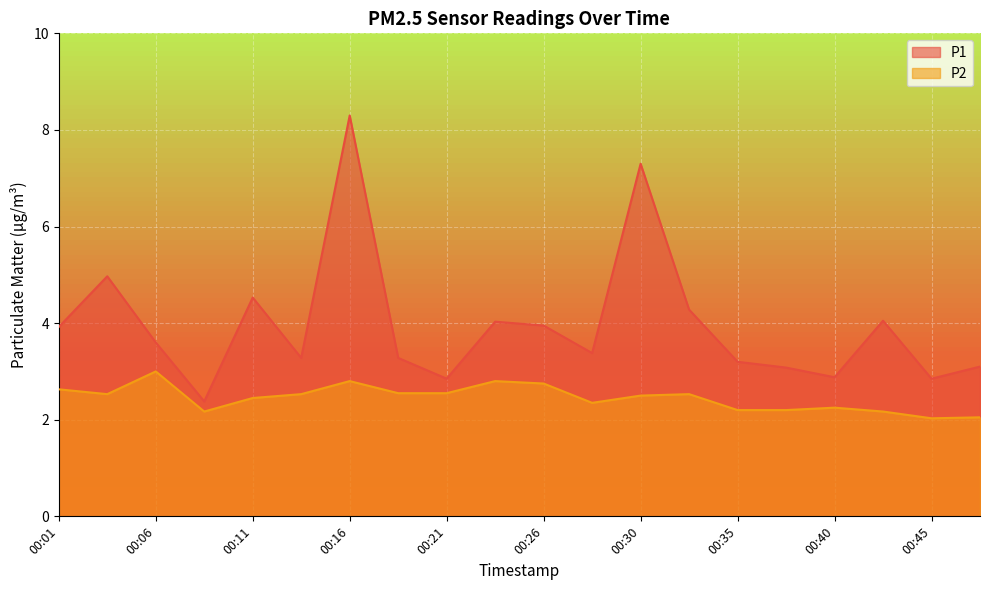

The P2 series shows 2.5 at 00:03. True or false?

True